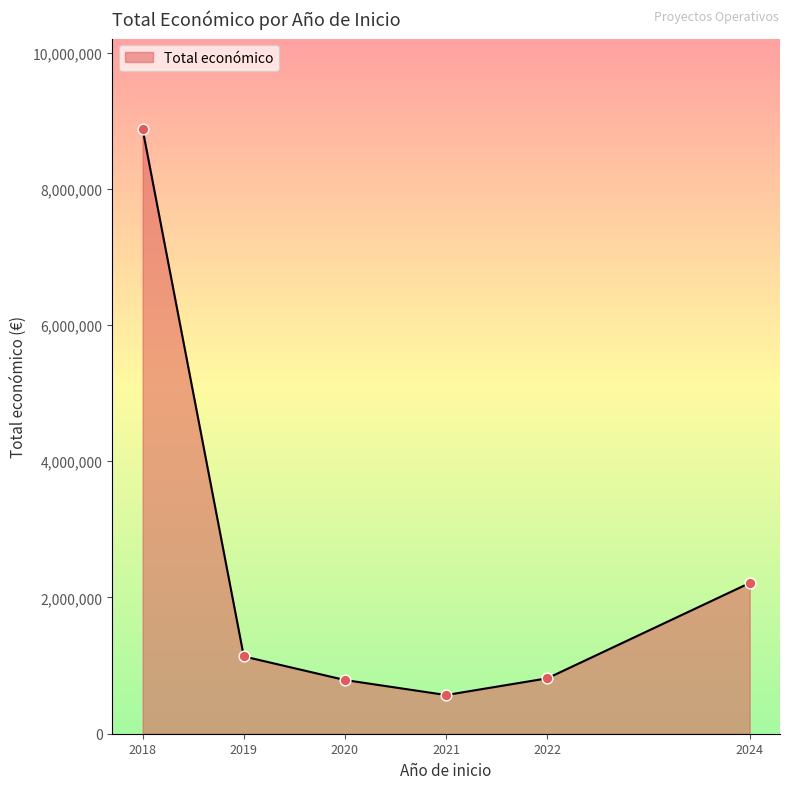

Which has a higher value, 2018 or 2024?

2018